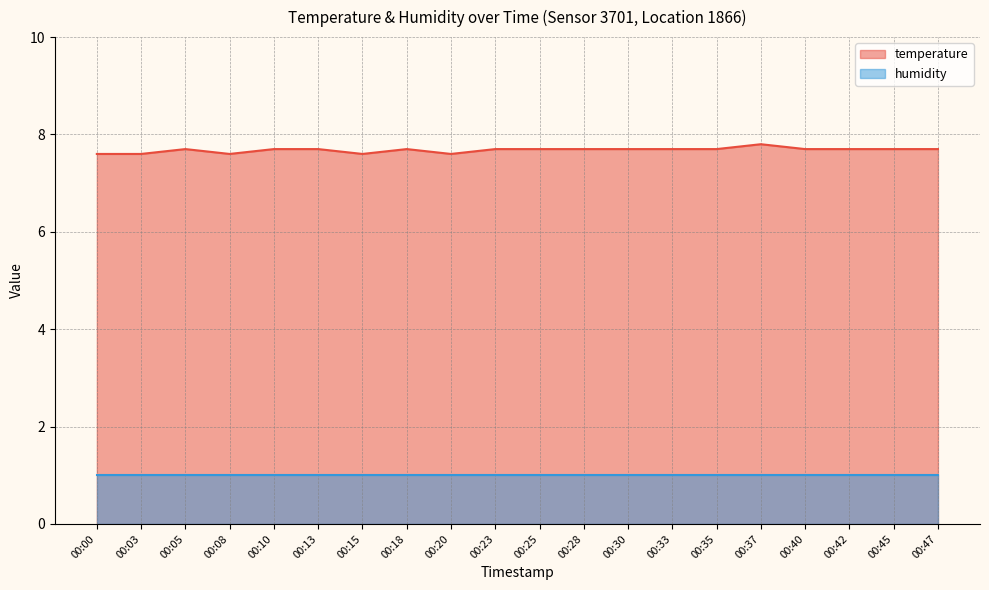

How many points are lower than both their immediate neighbors (excluding endpoints)?

3